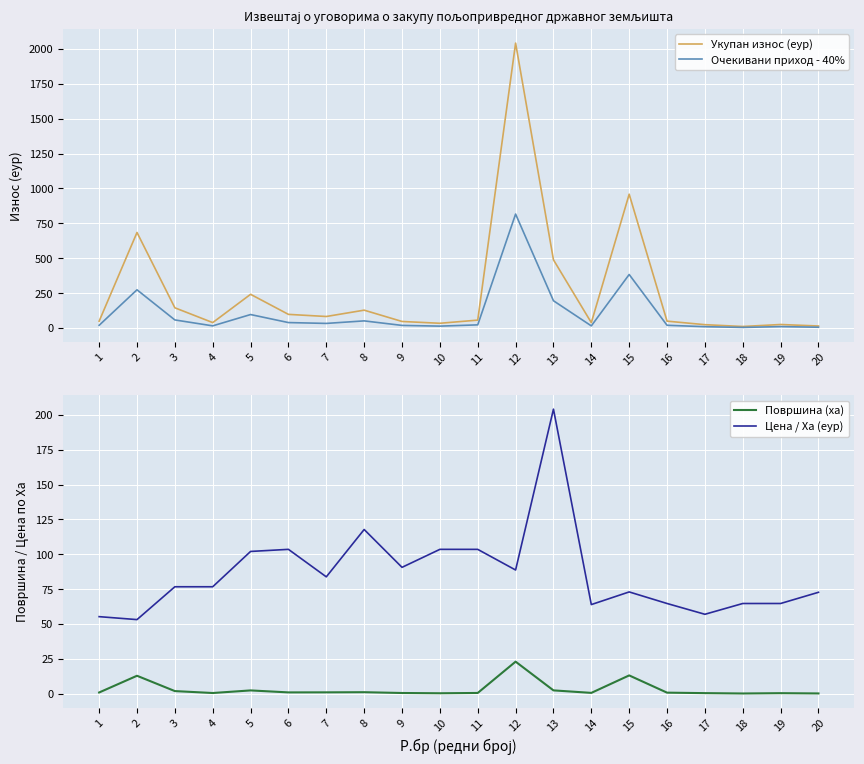

Rank the series by their maximum value, from highest to lowest.

Укупан износ (еур), Очекивани приход - 40%, Цена / Ха (еур), Површина (ха)